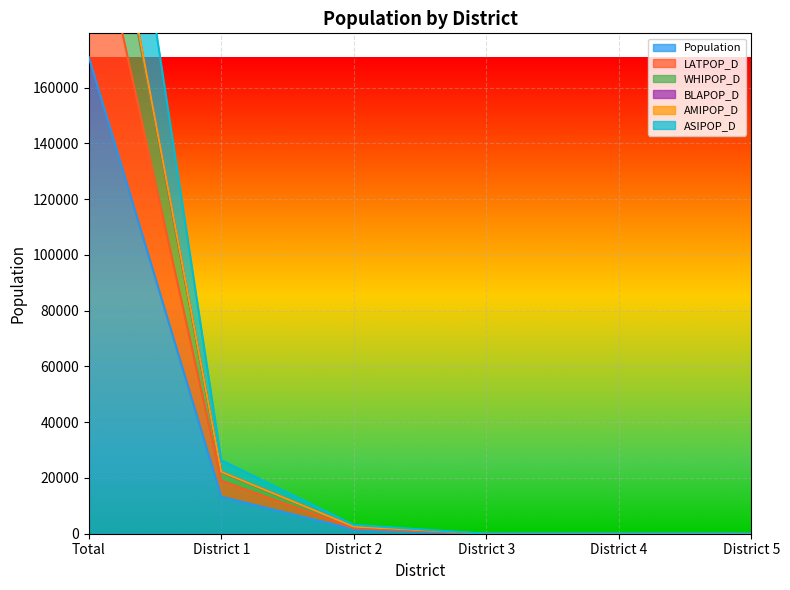

Reading left to right, transcribe all the data shown in this chart.

Population: Total=170883	District 1=13259	District 2=1589	District 3=0	District 4=0	District 5=0
LATPOP_D: Total=233962	District 1=18974	District 2=1970	District 3=0	District 4=0	District 5=0
WHIPOP_D: Total=339555	District 1=26318	District 2=3150	District 3=0	District 4=0	District 5=0
BLAPOP_D: Total=274526	District 1=22155	District 2=2558	District 3=0	District 4=0	District 5=0
AMIPOP_D: Total=272520	District 1=21974	District 2=2531	District 3=0	District 4=0	District 5=0
ASIPOP_D: Total=275082	District 1=22192	District 2=2561	District 3=0	District 4=0	District 5=0